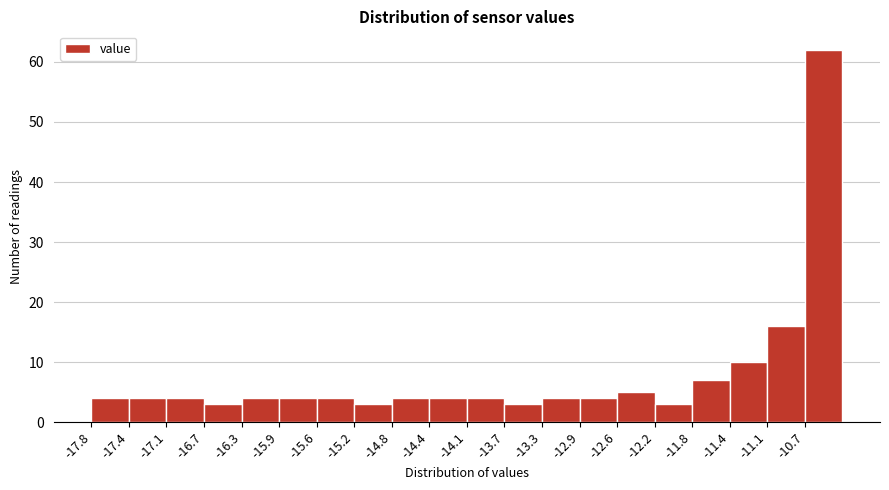

Reading left to right, list every bar in this chart as the range it spans on the x-axis followed by its height. Neither the bar edges nor the heights are printed on the chart, so give them approximately, as read against the axes.

-17.800 to -17.425: 4
-17.425 to -17.050: 4
-17.050 to -16.675: 4
-16.675 to -16.300: 3
-16.300 to -15.925: 4
-15.925 to -15.550: 4
-15.550 to -15.175: 4
-15.175 to -14.800: 3
-14.800 to -14.425: 4
-14.425 to -14.050: 4
-14.050 to -13.675: 4
-13.675 to -13.300: 3
-13.300 to -12.925: 4
-12.925 to -12.550: 4
-12.550 to -12.175: 5
-12.175 to -11.800: 3
-11.800 to -11.425: 7
-11.425 to -11.050: 10
-11.050 to -10.675: 16
-10.675 to -10.300: 62